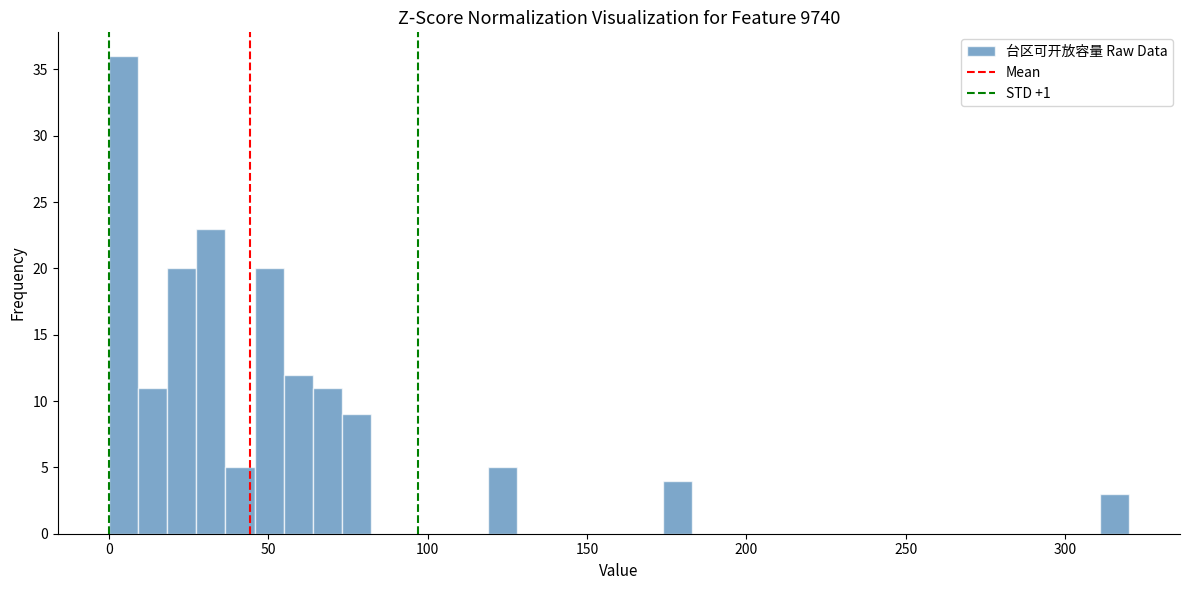

Around what value on the x-axis is the tallest bar? Give the approximate position of its centre, as read against the axis.

5